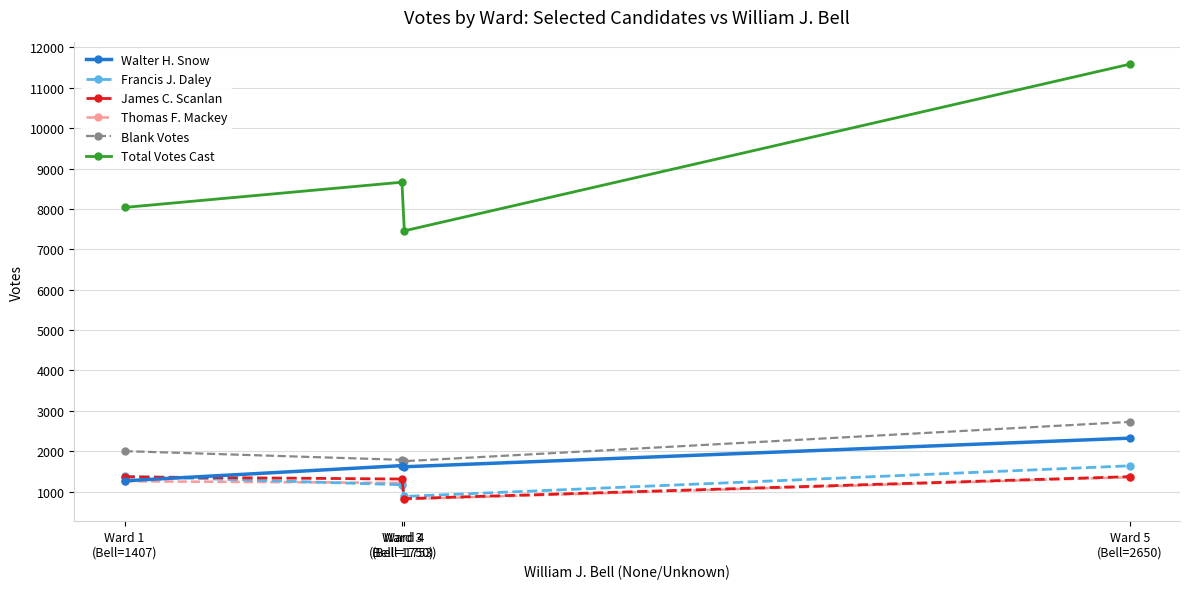

At which category does Francis J. Daley reach its first local valley?

Ward 4
(Bell=1753)